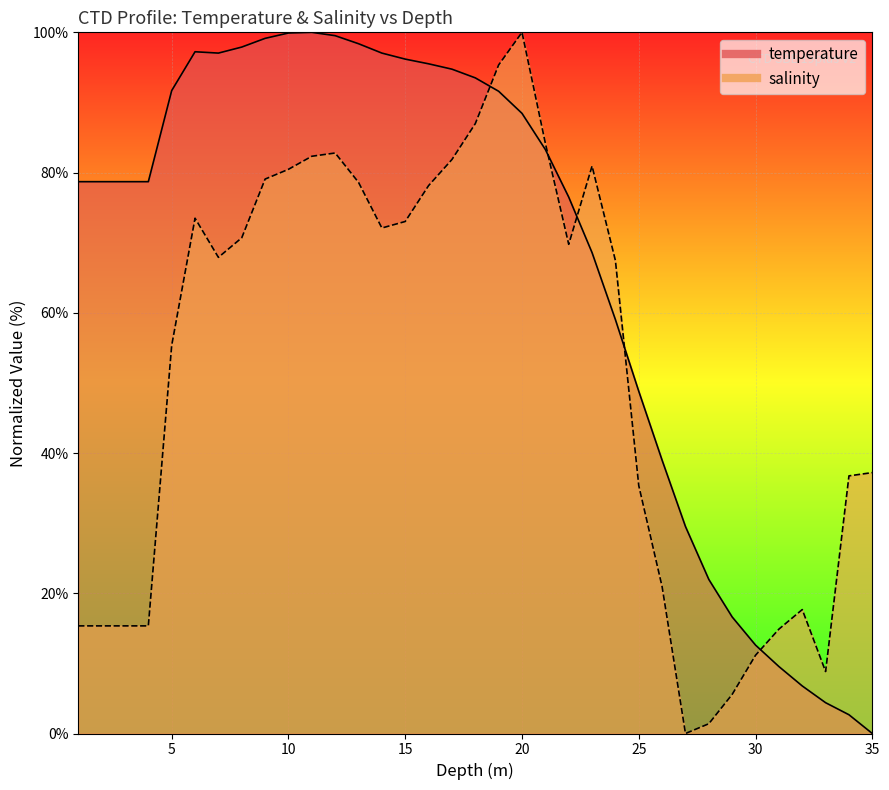

True or false: temperature has a value of 153.2 at 12.0.

False